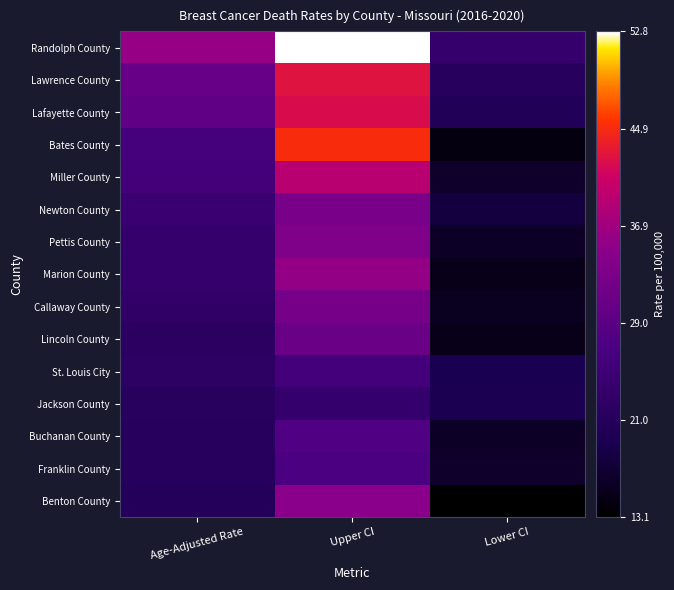

Which has a higher value, Upper CI or Age-Adjusted Rate?

Upper CI